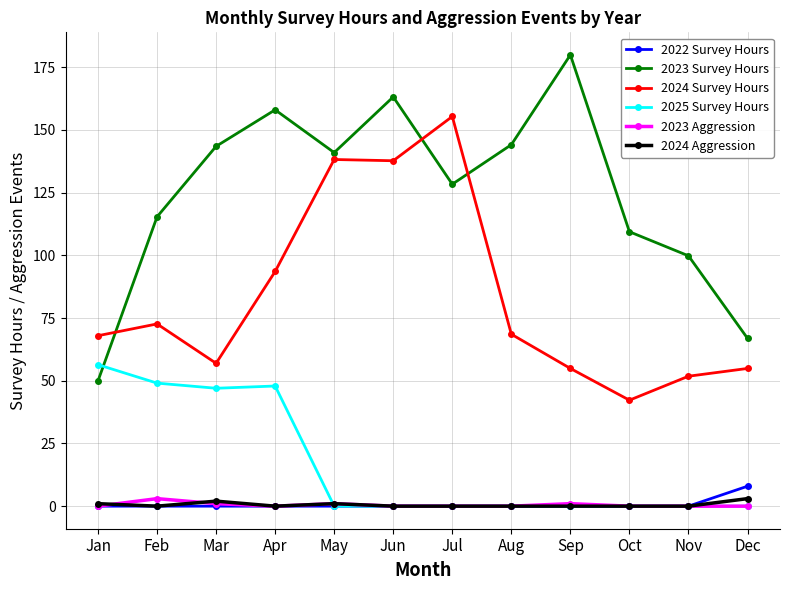

True or false: 2024 Survey Hours has a value of 86.2 at May.

False